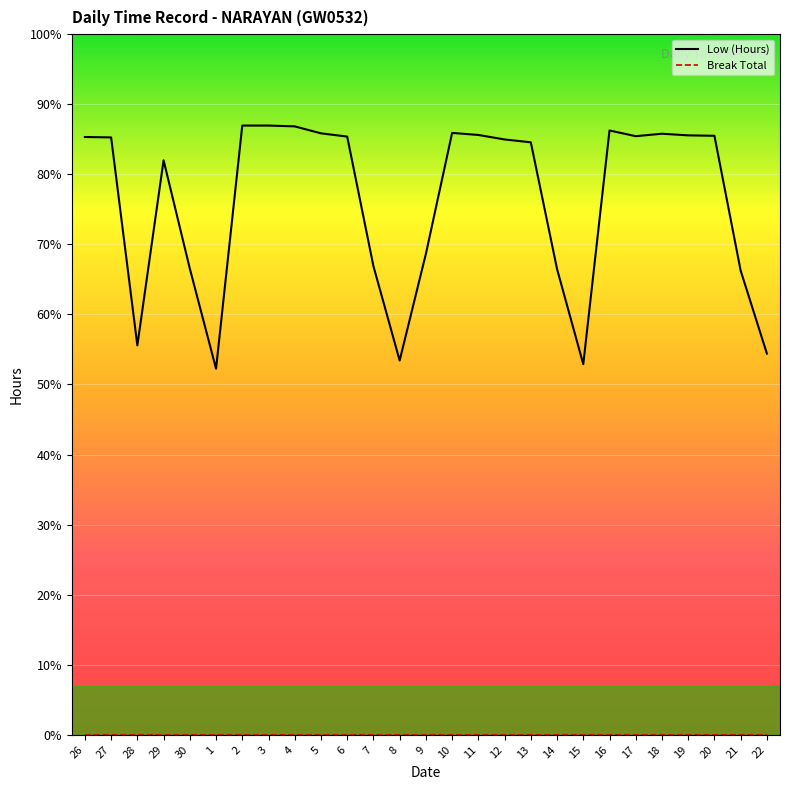

Is this an area chart (filled region under the line)?

No